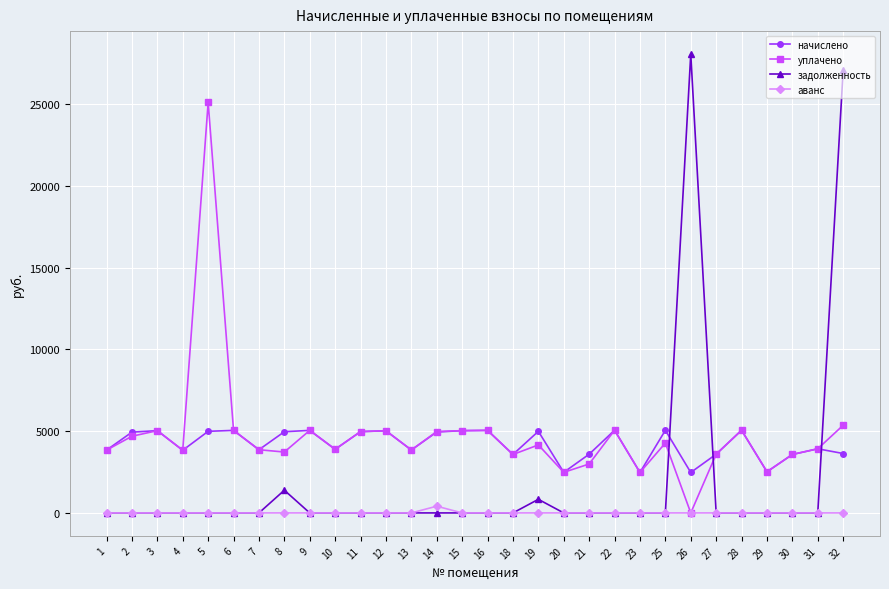

Rank the series by their maximum value, from highest to lowest.

задолженность, уплачено, начислено, аванс